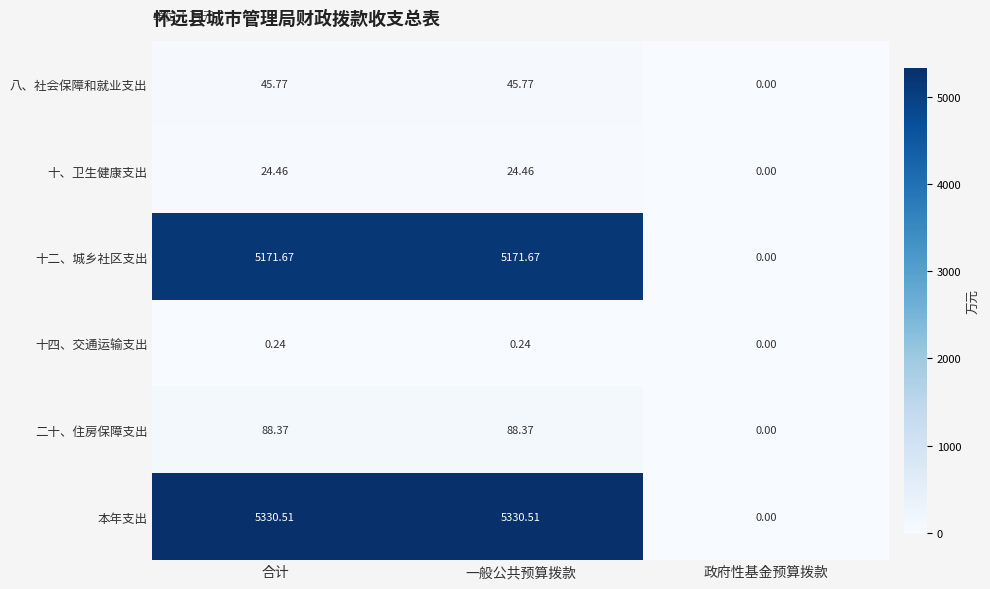

List the series in order of their peak value, lowest first.

十四、交通运输支出, 十、卫生健康支出, 八、社会保障和就业支出, 二十、住房保障支出, 十二、城乡社区支出, 本年支出